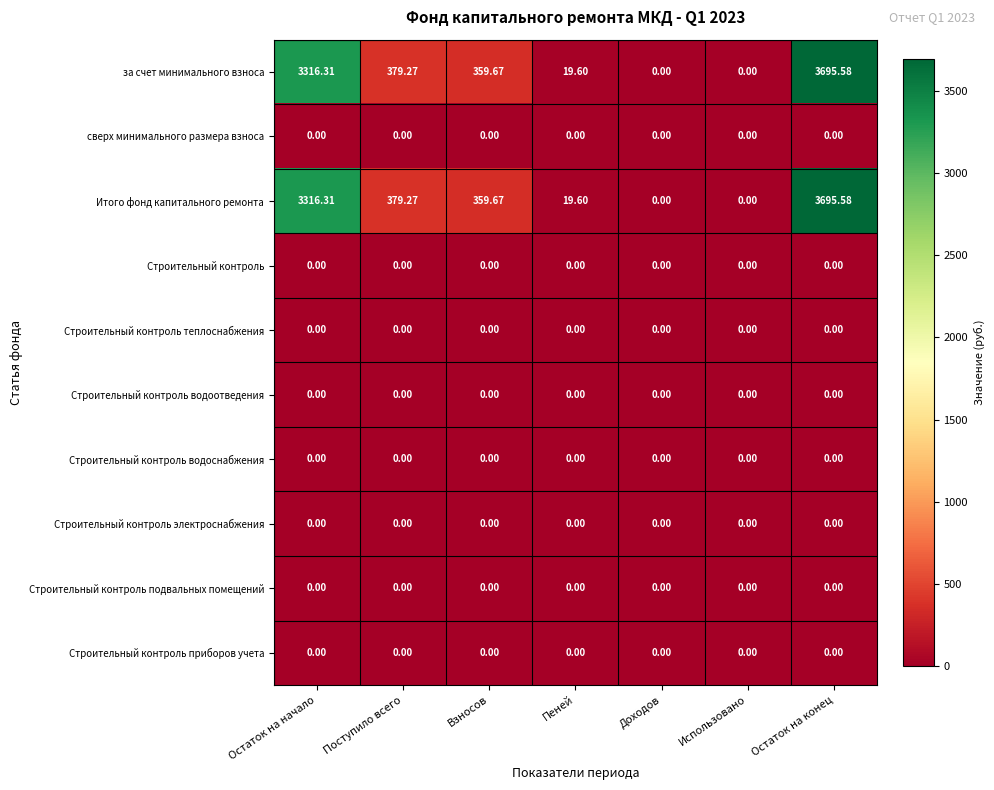

What is the spread (max minus min) of values at Остаток на начало?

3316.3